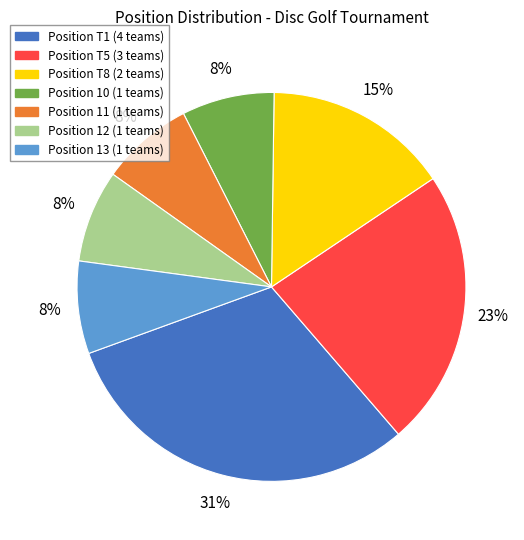

To the nearest percent, what is the difference between the largest and smallest slice percentages?

23%